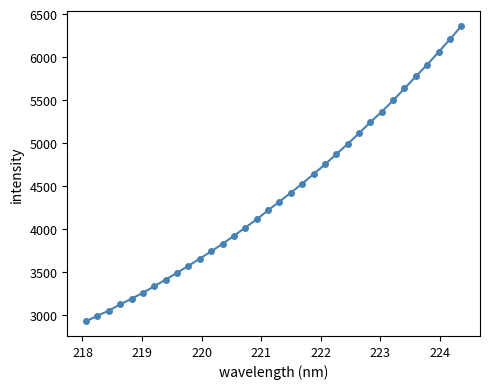

What is the difference between the maximum and minimum values?

3434.7